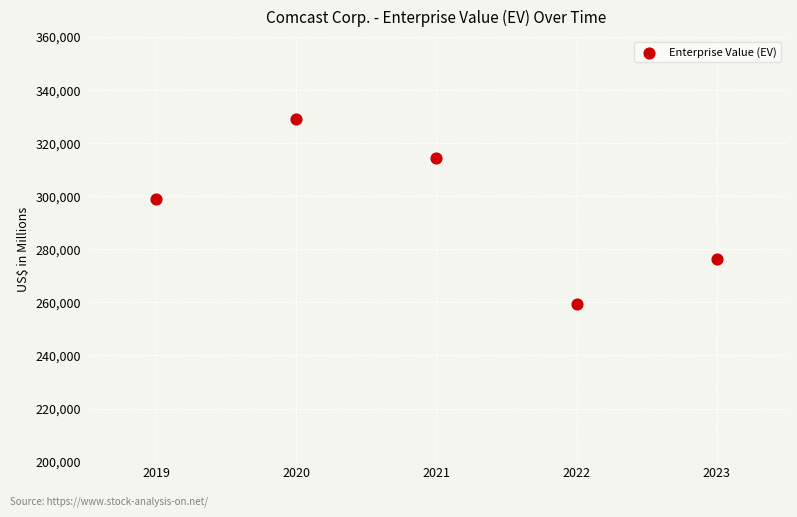

What is the range of X values (max minus min)?

4